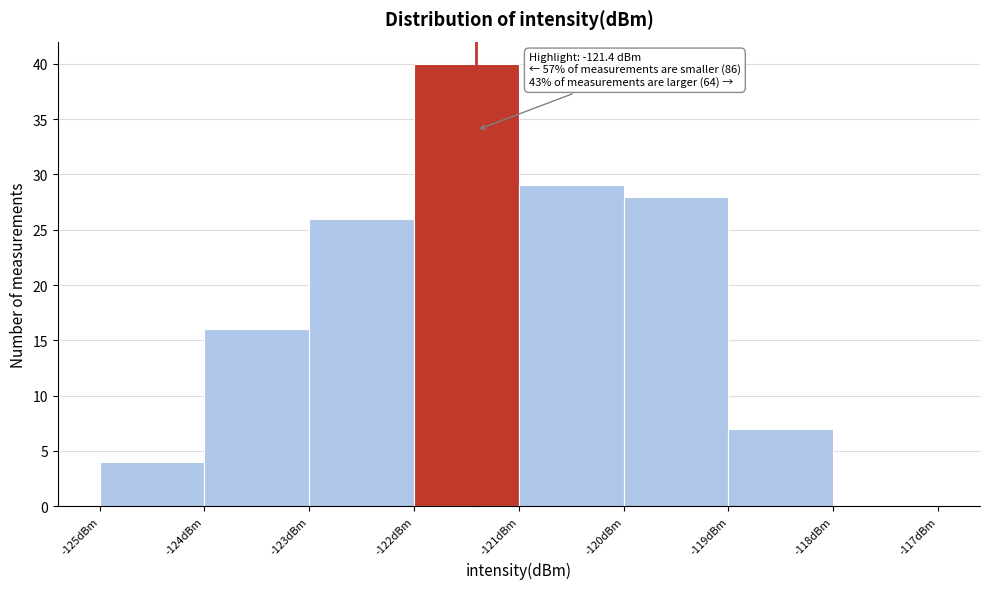

Which range on the x-axis has the tallest bar?

-122 to -121